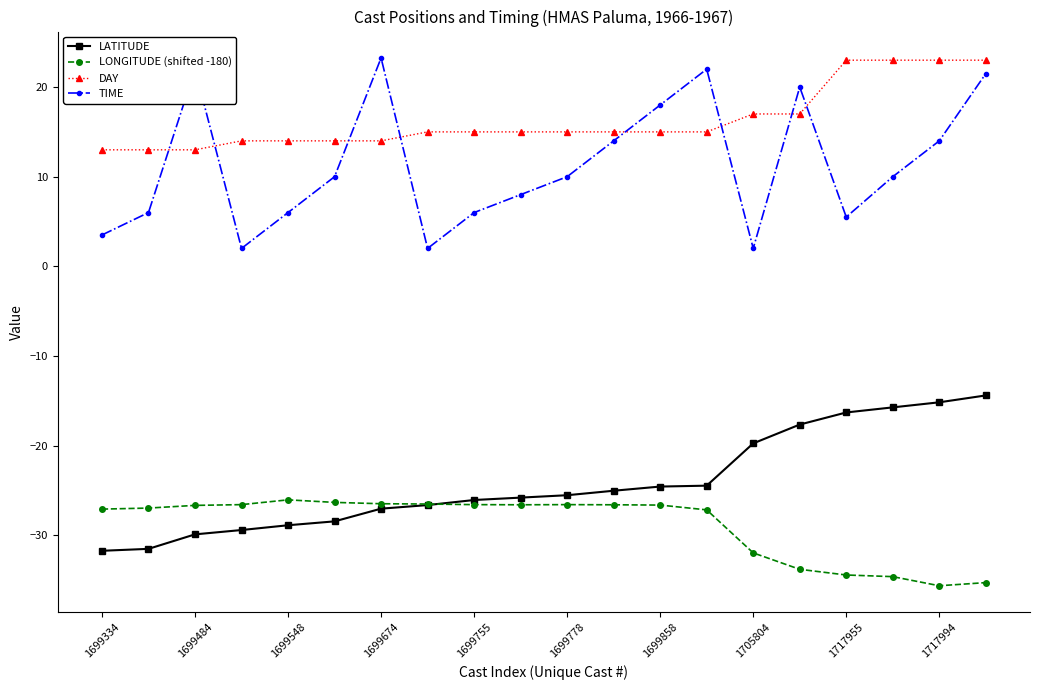

Which series has the largest range (max minus min)?

TIME